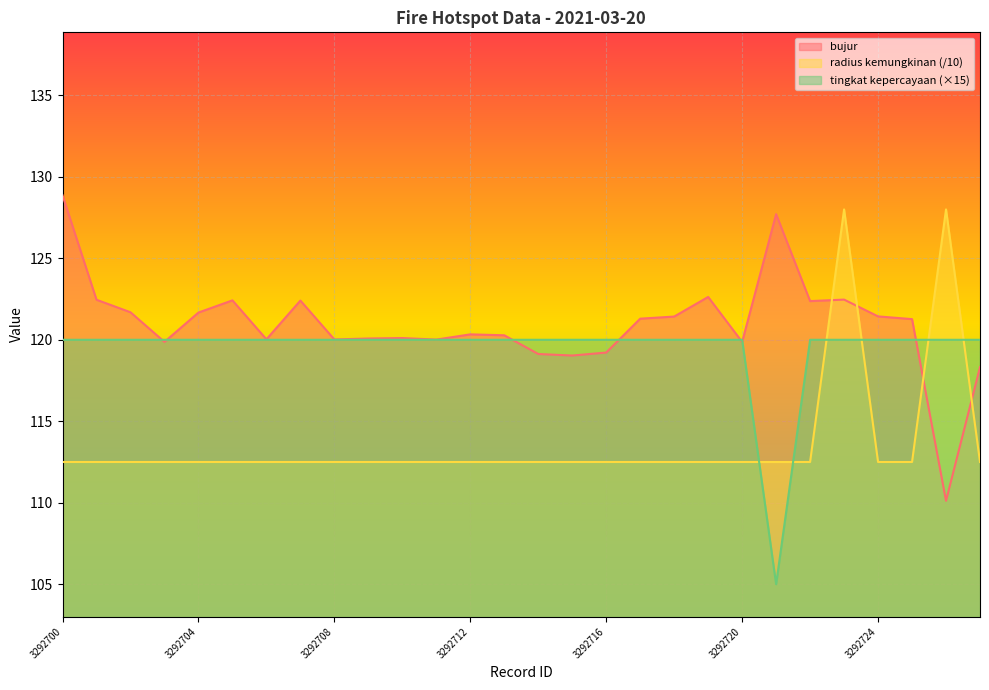

How many lines are shown in the chart?

3